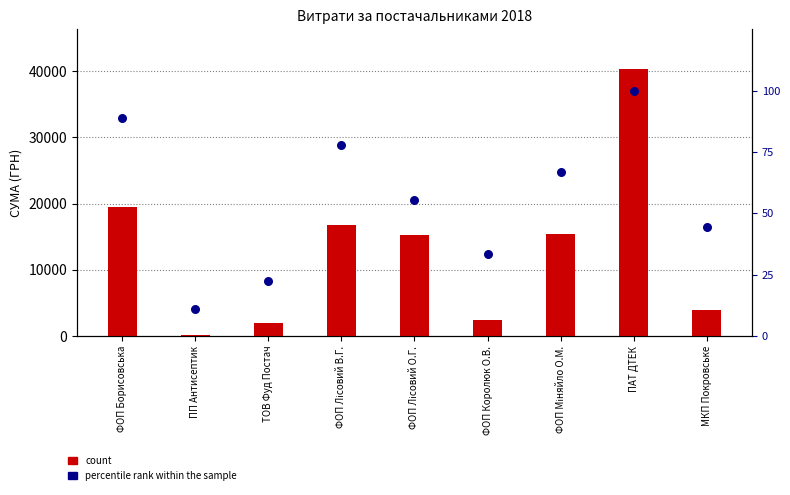

Which series contains the highest Y value?

count